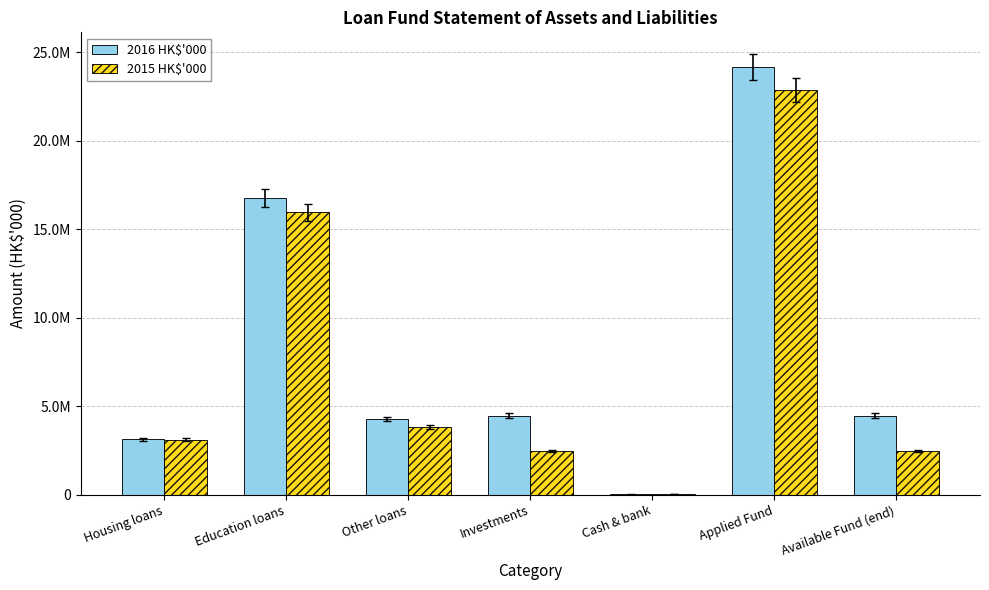

Does the chart contain stacked bars?

No